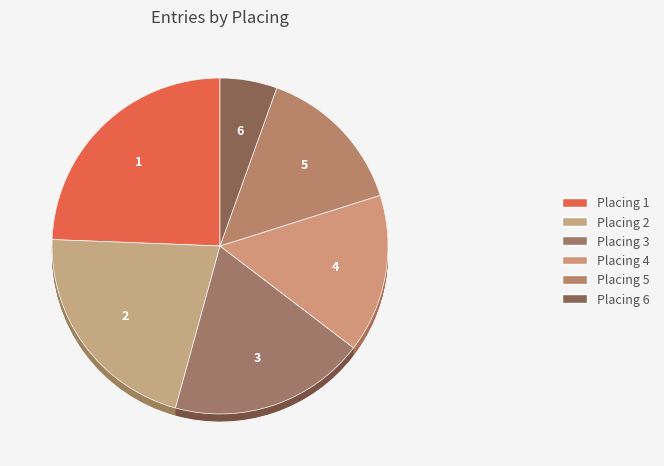

Is there a majority slice in this chart?

No